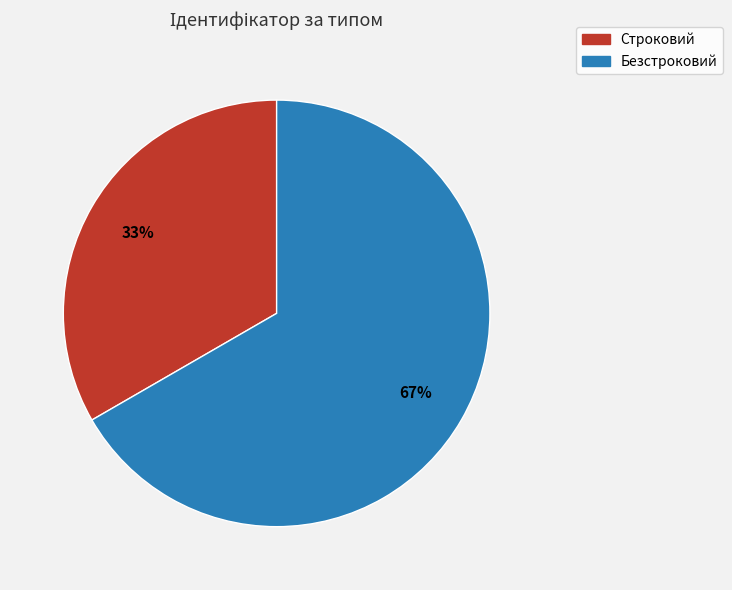

Which has a higher value, Строковий or Безстроковий?

Безстроковий